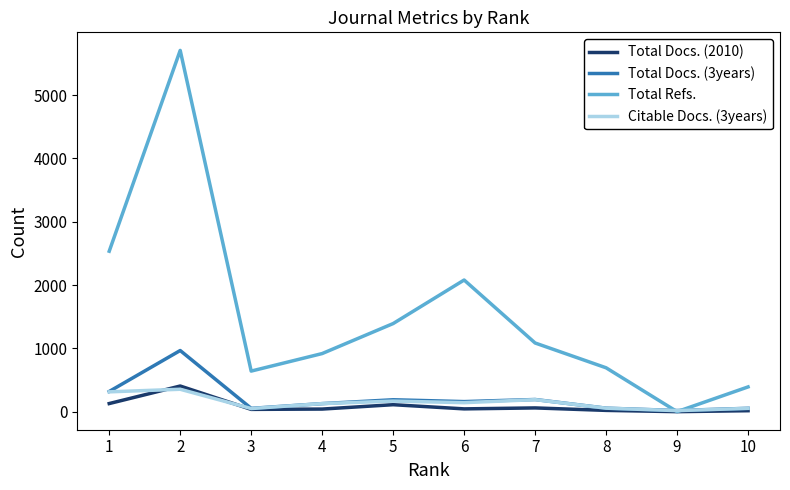

What is the difference between the maximum and minimum values in the Total Docs. (3years) series?

948